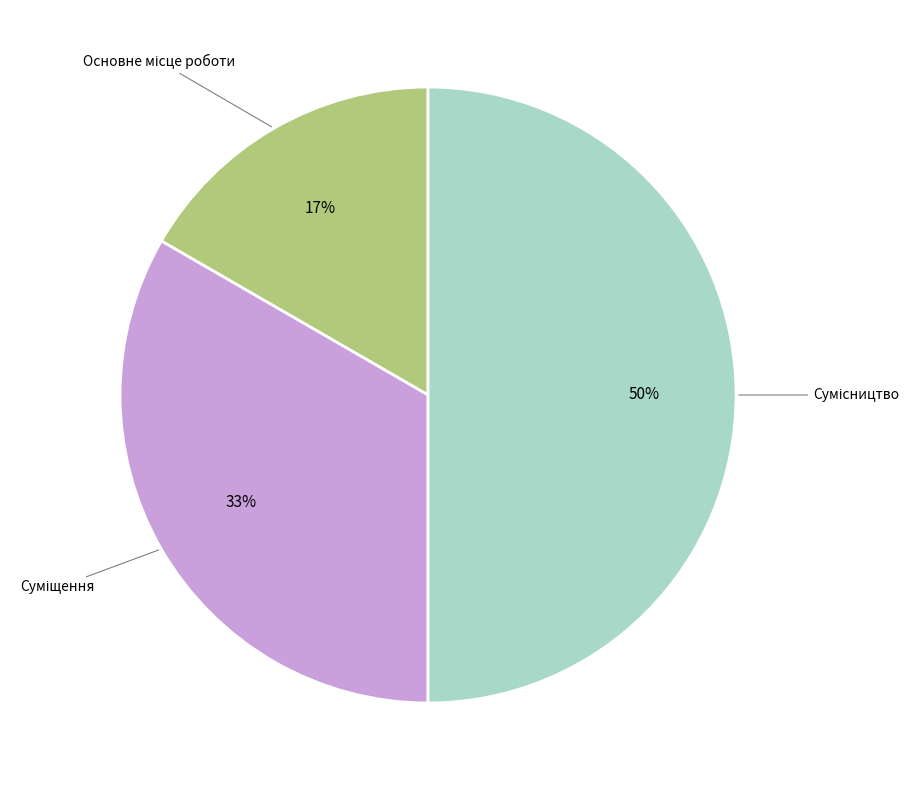

To the nearest percent, what is the average slice percentage?

33%